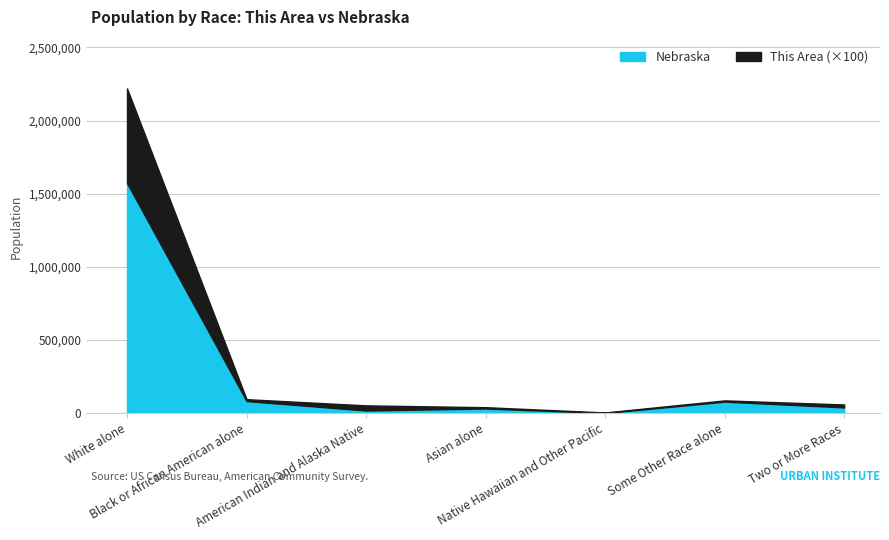

What is the difference between the second highest and second lowest values in the Nebraska series?

64458